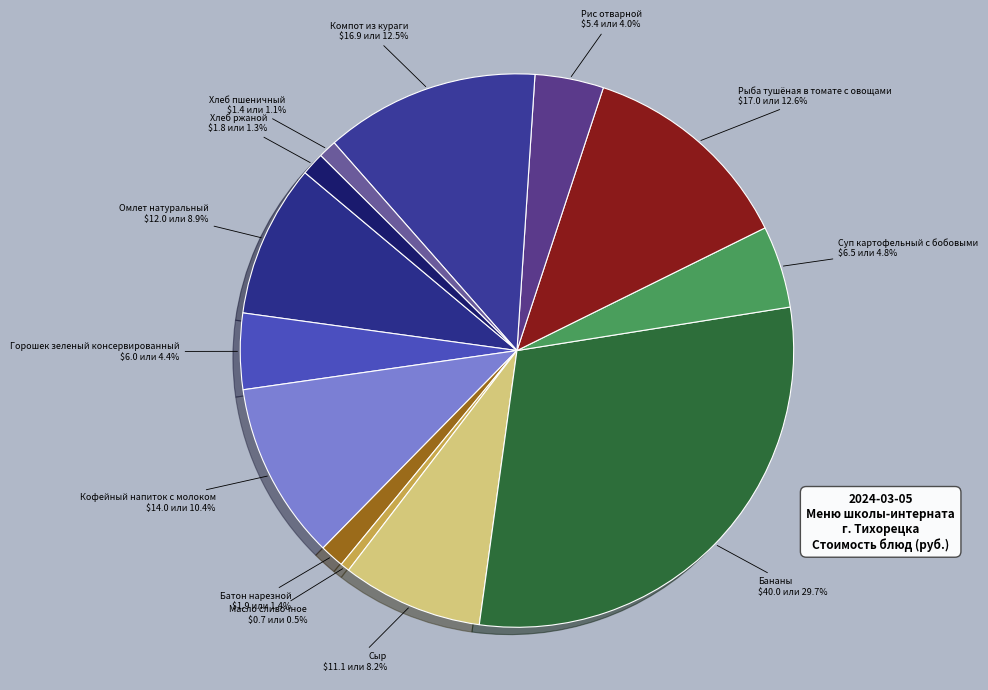

What percentage is the Бананы slice, to the nearest percent?

30%